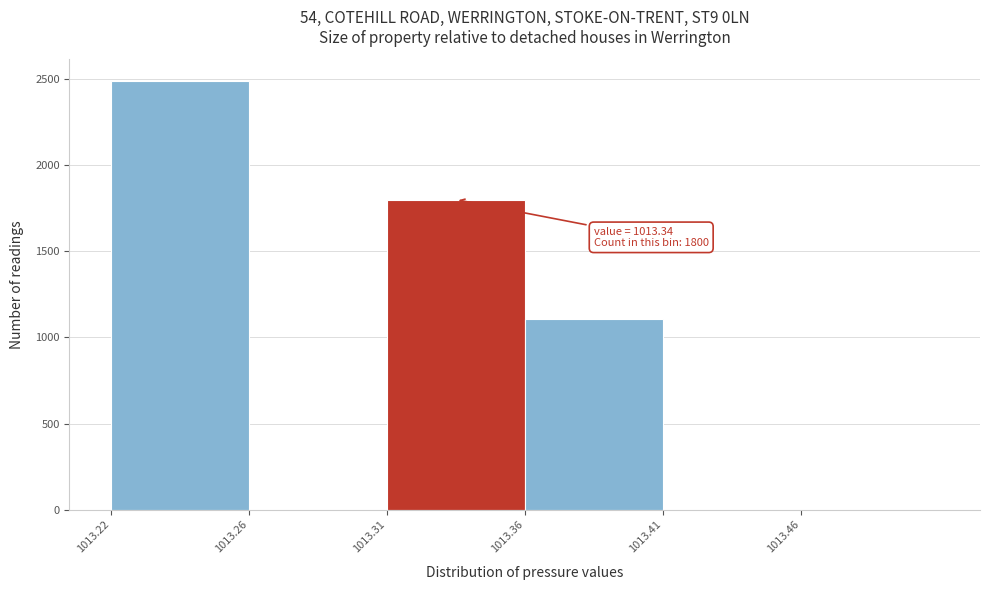

Reading right to left, transcribe all the data shown in this chart.

1013.46=0	1013.41=0	1013.36=1108	1013.31=1800	1013.26=0	1013.22=2490